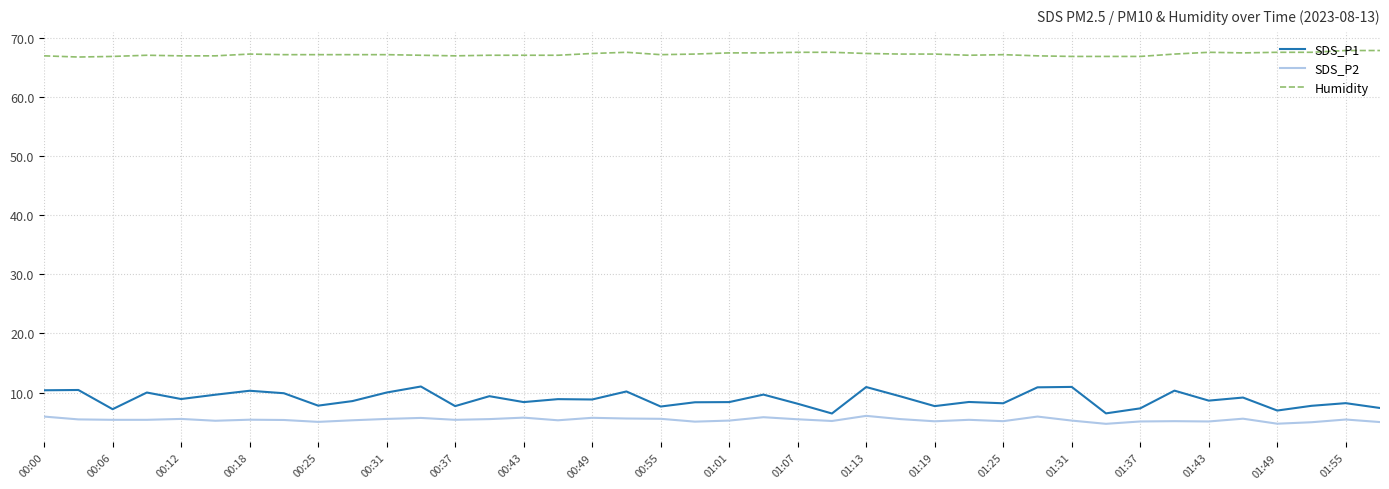

Which series has the largest total across all categories?

Humidity